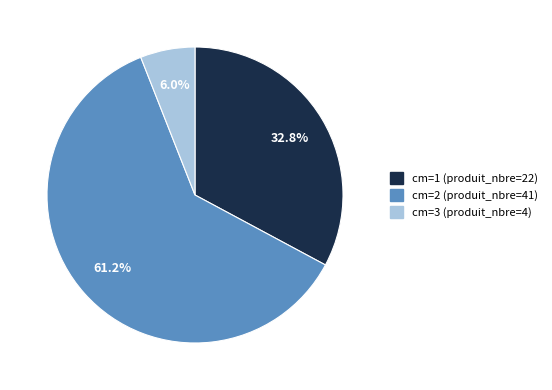

How many segments does this pie chart have?

3